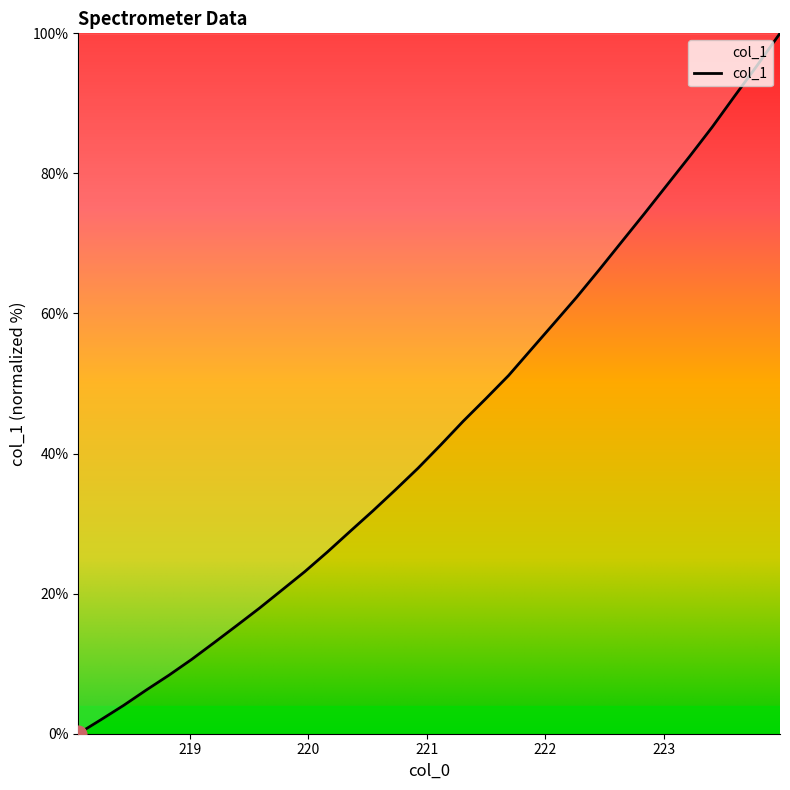

What is the difference between the maximum and minimum values?

100.0